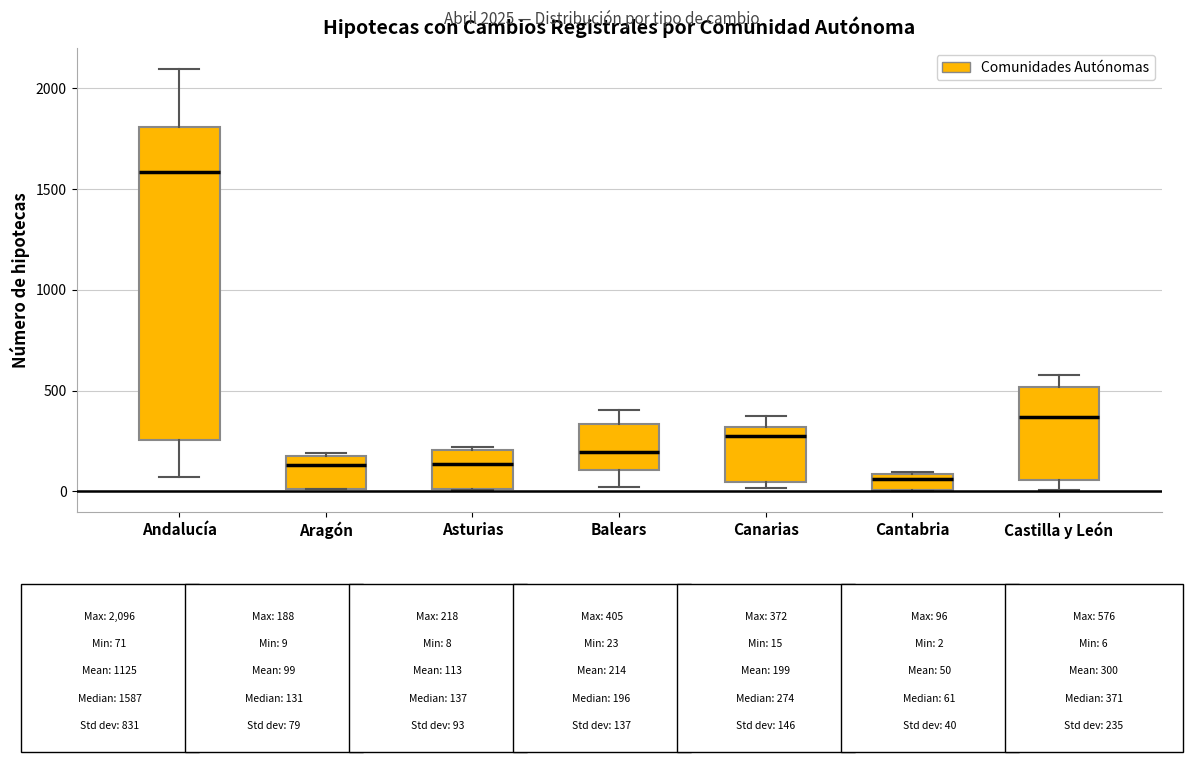

Comparing the boxes themselves (not the whiskers), which one is the tallest?

Andalucía